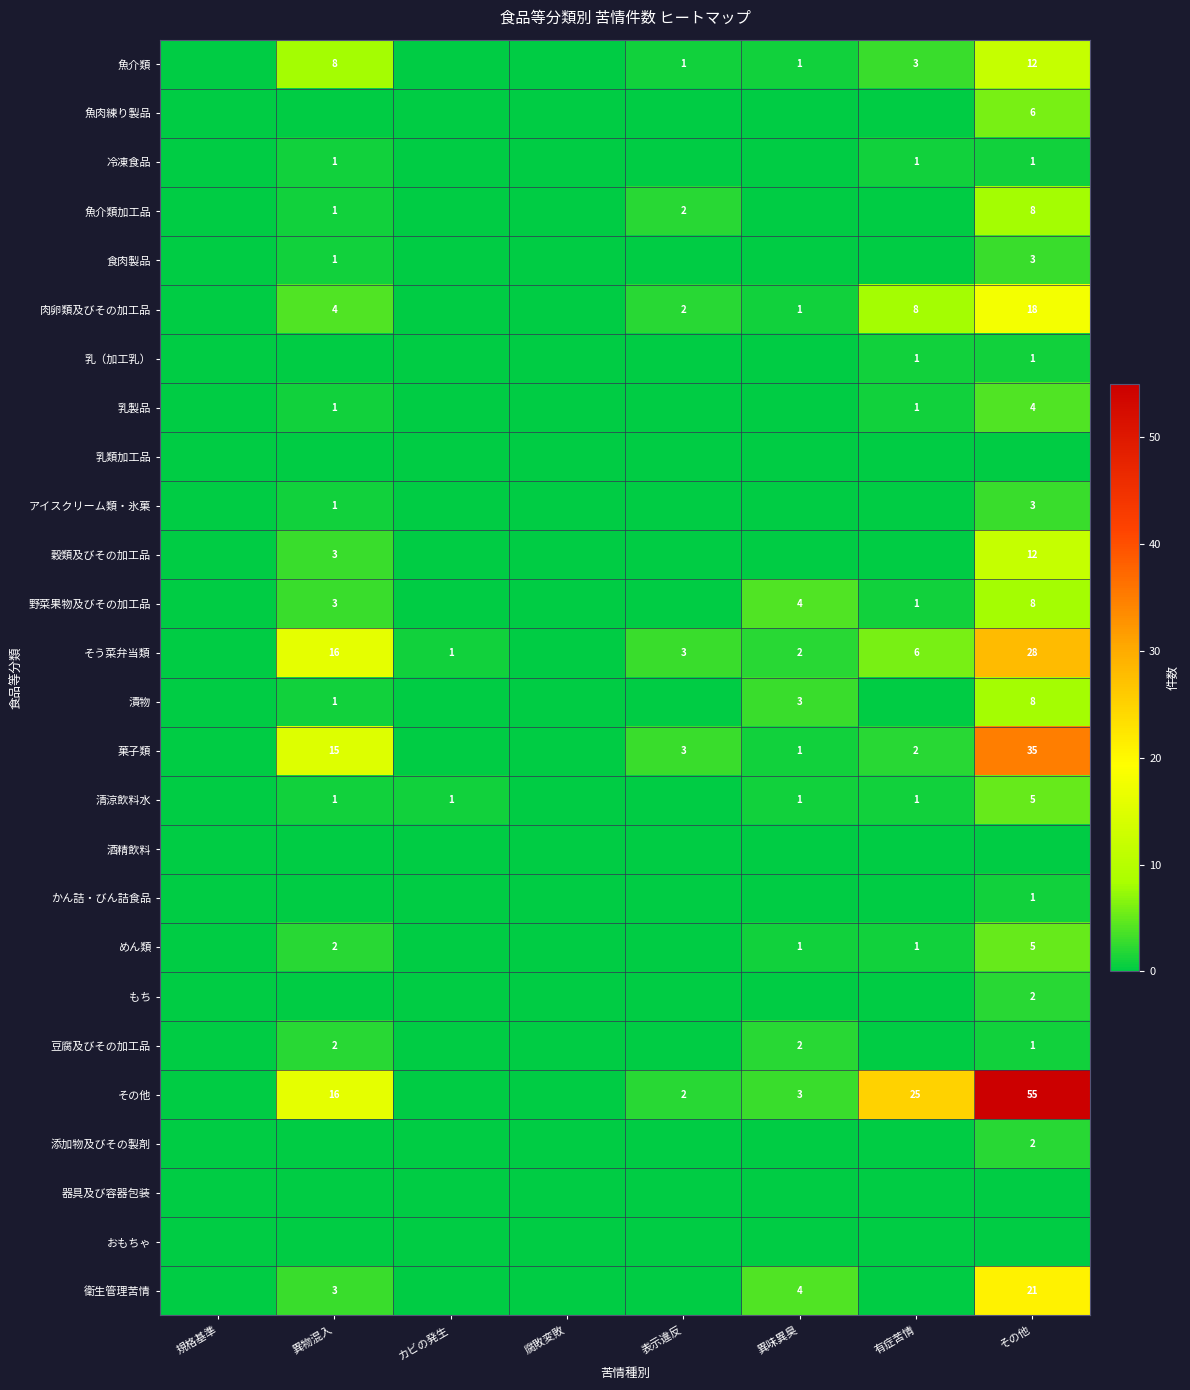

Where is 魚介類 nearest to the value 6?

異物混入